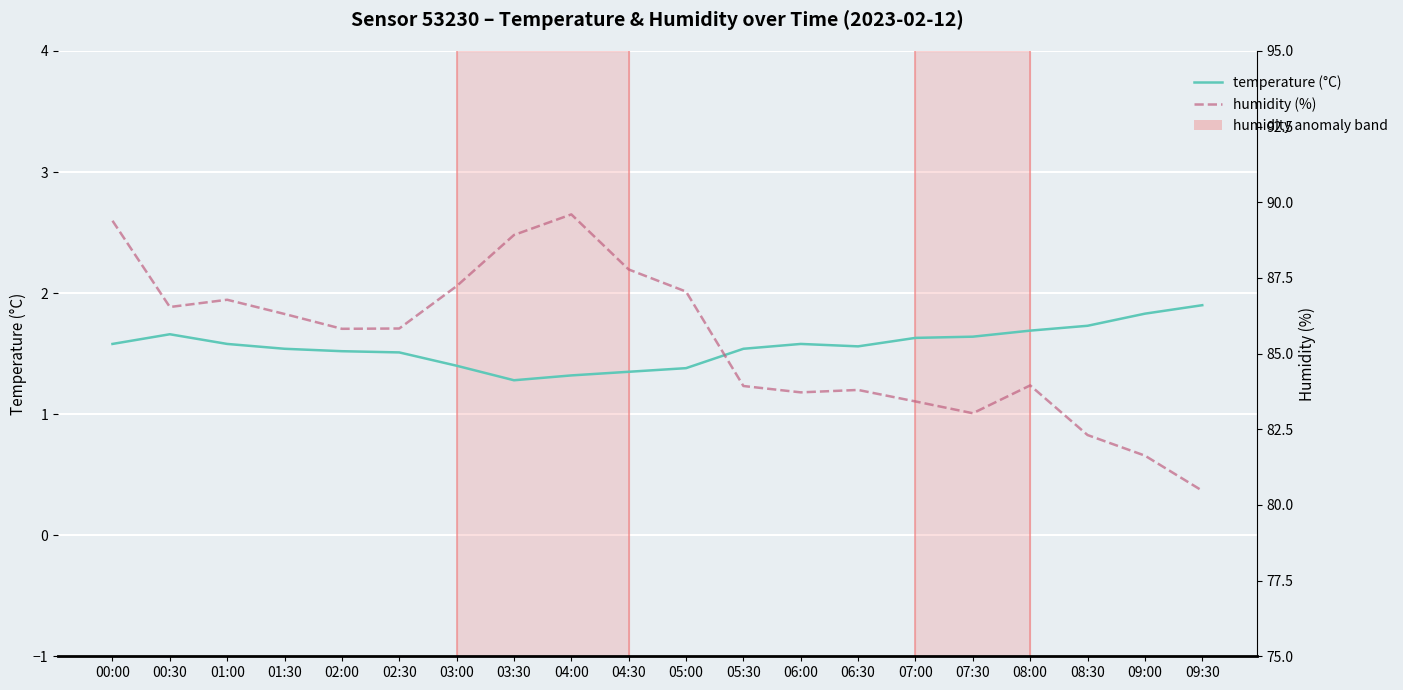

What position from the right is 03:00?

14